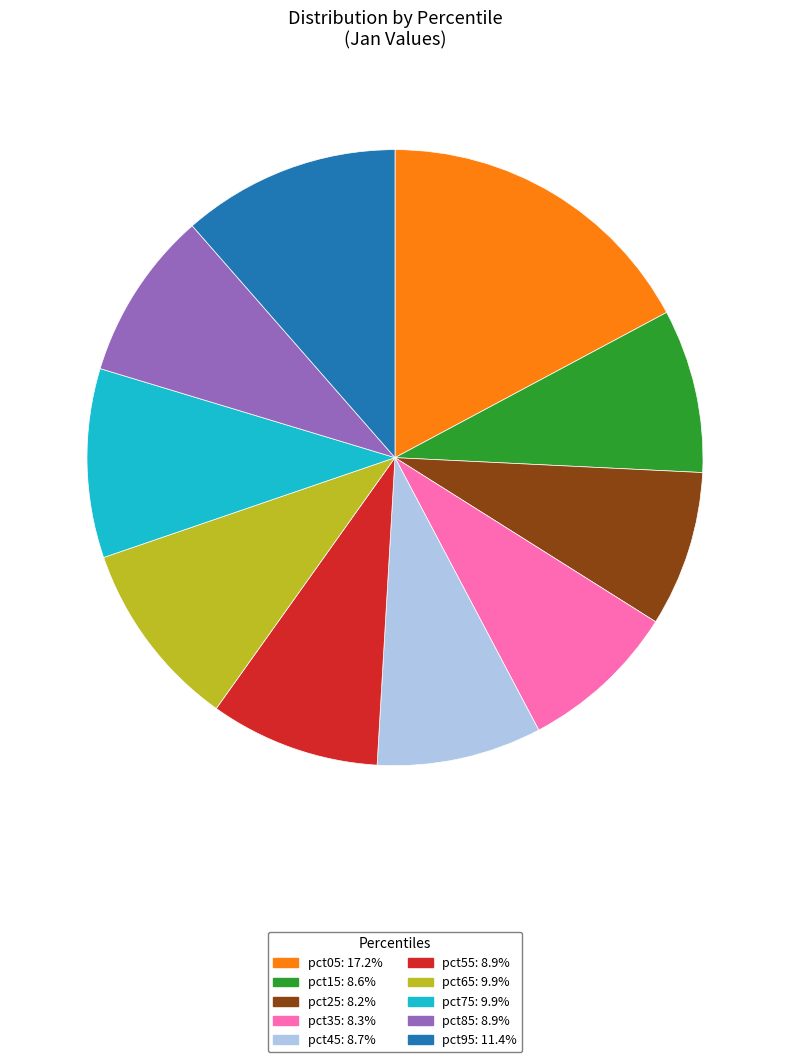

How many segments does this pie chart have?

10